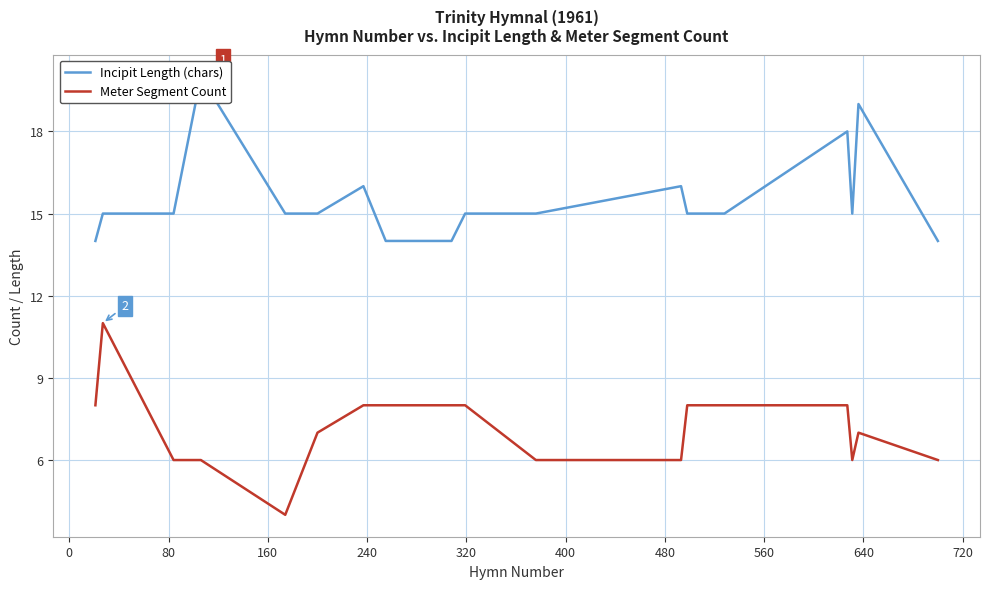

How many data points in Meter Segment Count are above 8?

1